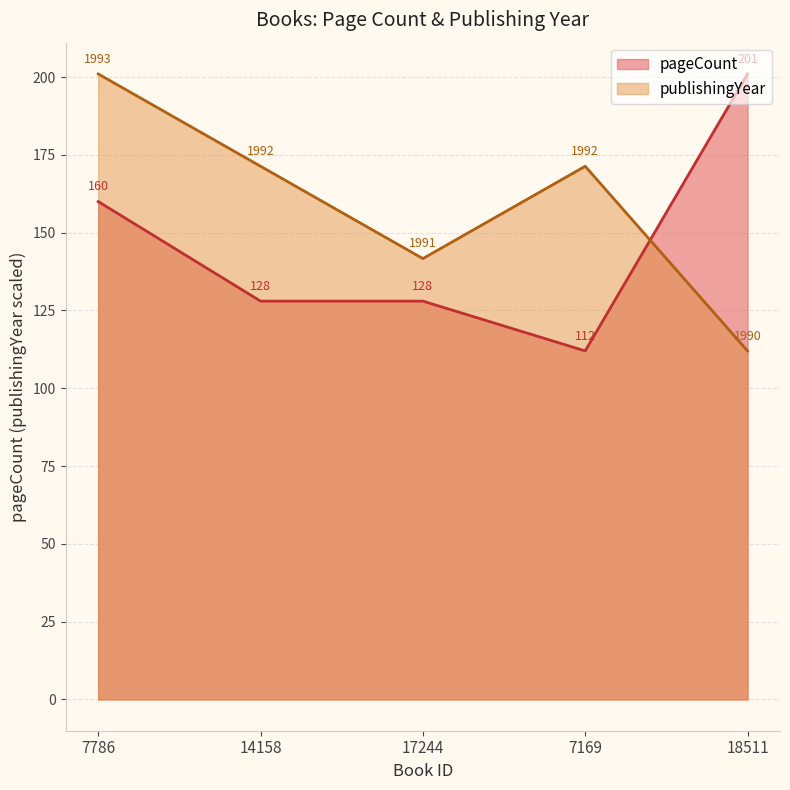

What is the average value of the publishingYear series?

159.5